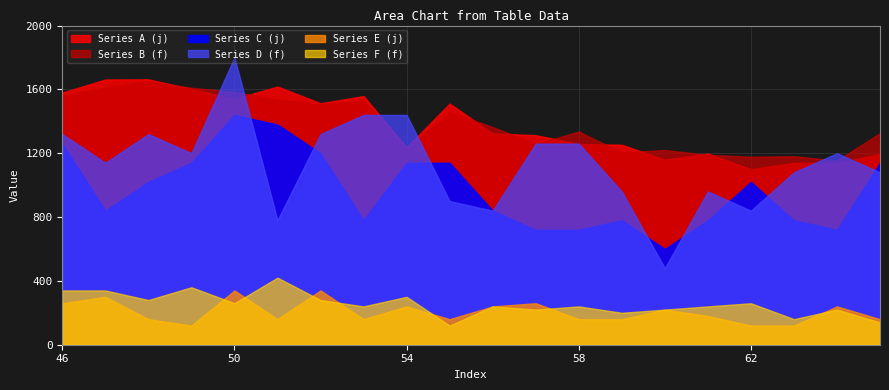

True or false: Series D (f) has more than 0 interior local peaks.

True